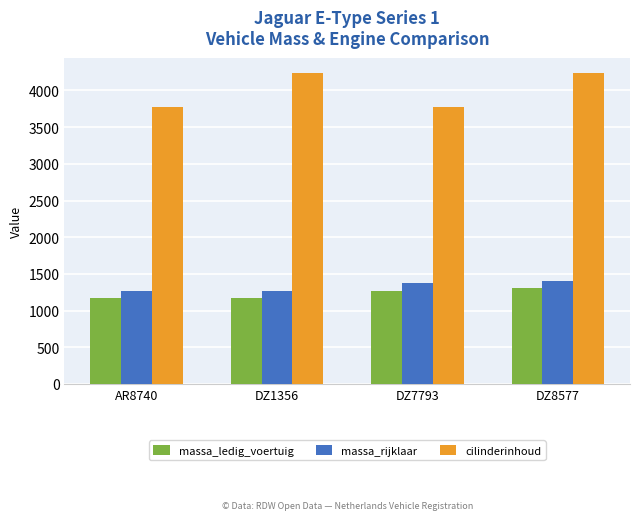

The value of cilinderinhoud at DZ8577 is 4235. True or false?

True